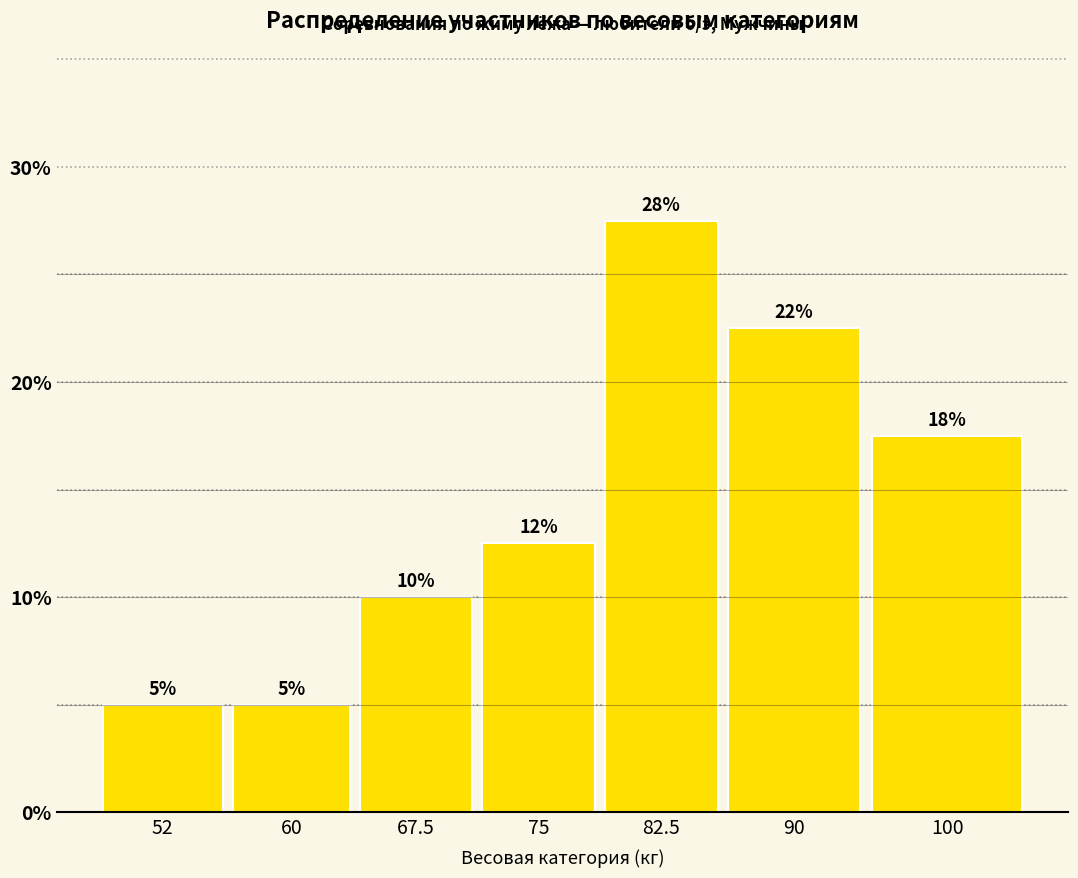

How many bars are there in total?

7